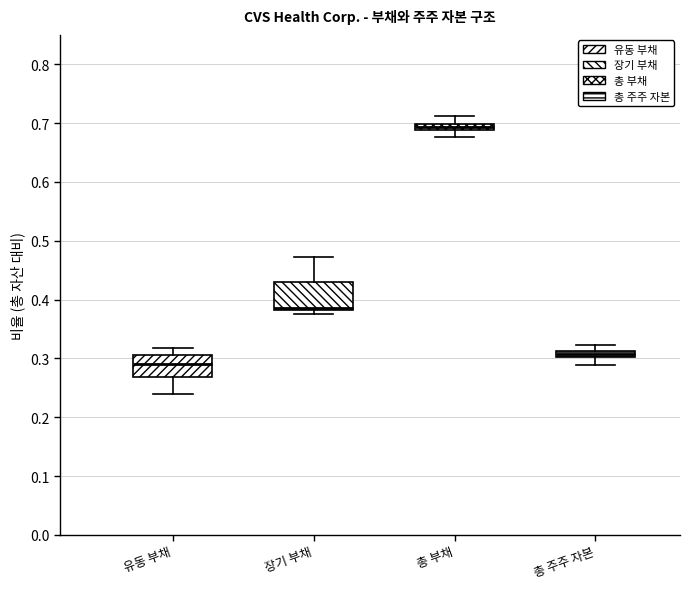

Where is the lower edge of the box for 장기 부채 on the y-axis? The values are not printed on the chart, so give them approximately, as read against the axis.

0.38